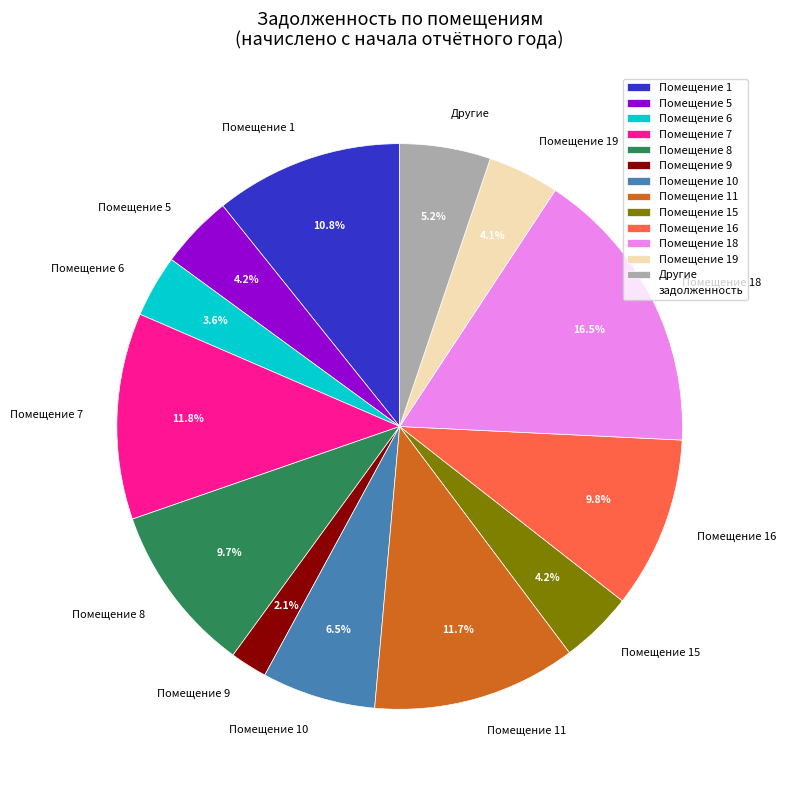

What percentage do Помещение 16 and Другие together represent?

15.0%